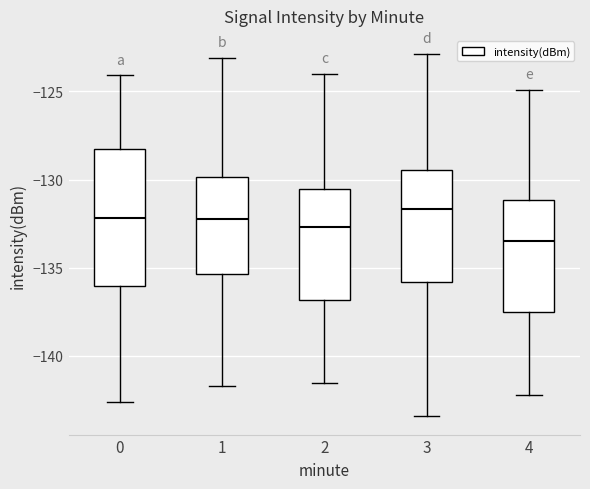

Where is the upper edge of the box at x = 4 on the y-axis? The values are not printed on the chart, so give them approximately, as read against the axis.

-131.0